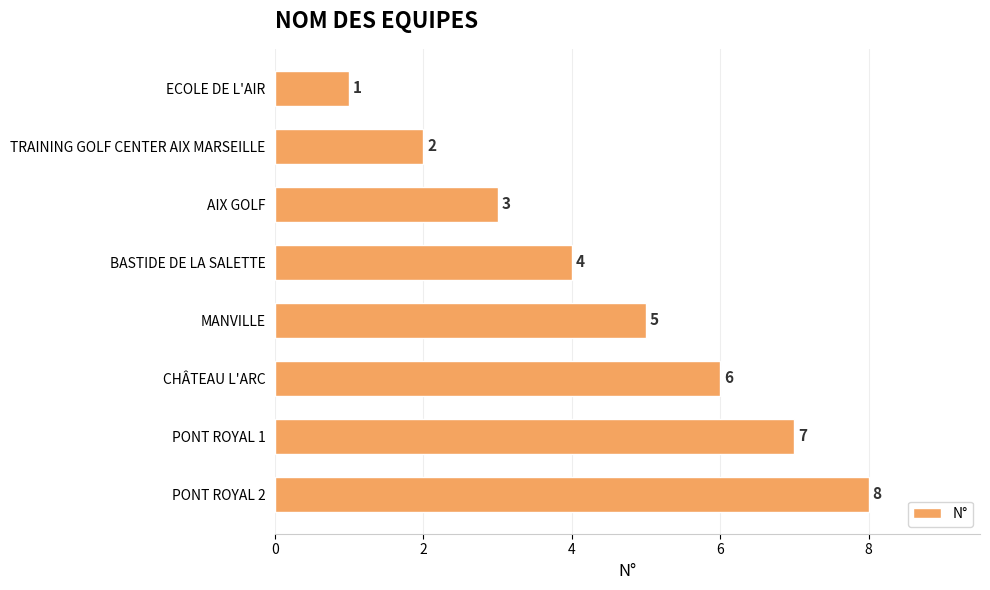

How many series are shown in this chart?

1